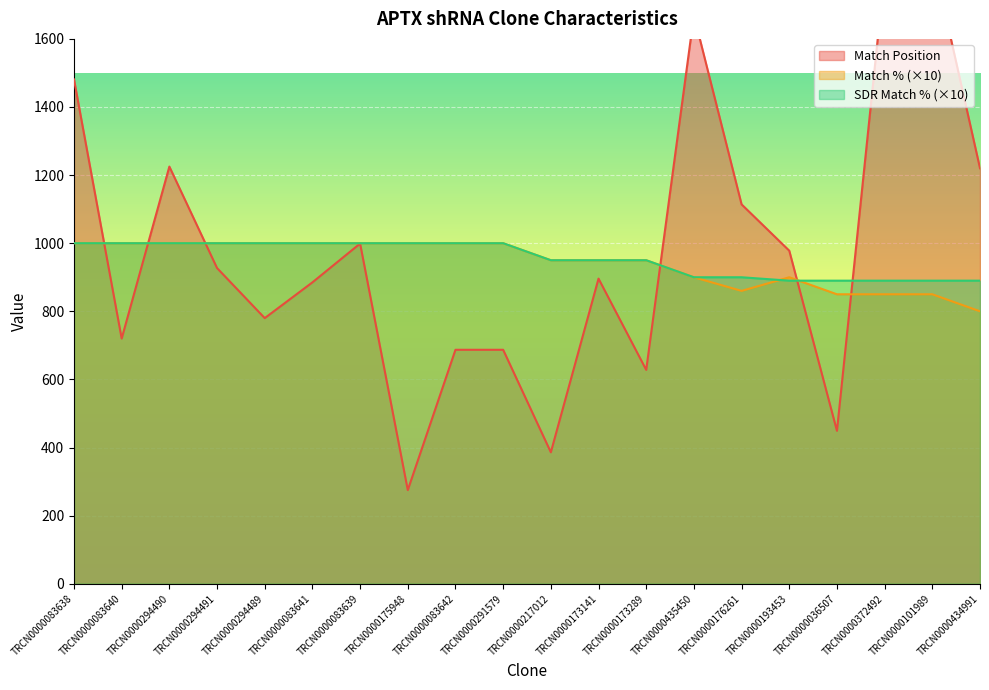

What are all the series names shown in the legend?

Match Position, Match %, SDR Match %